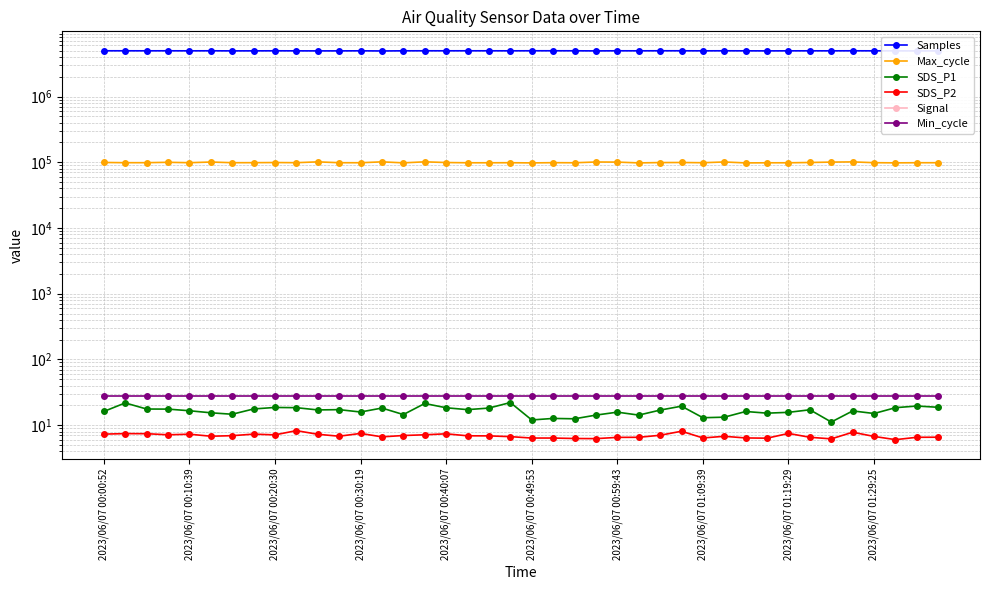

Read the Min_cycle value at 2023/06/07 00:49:53.

28.0